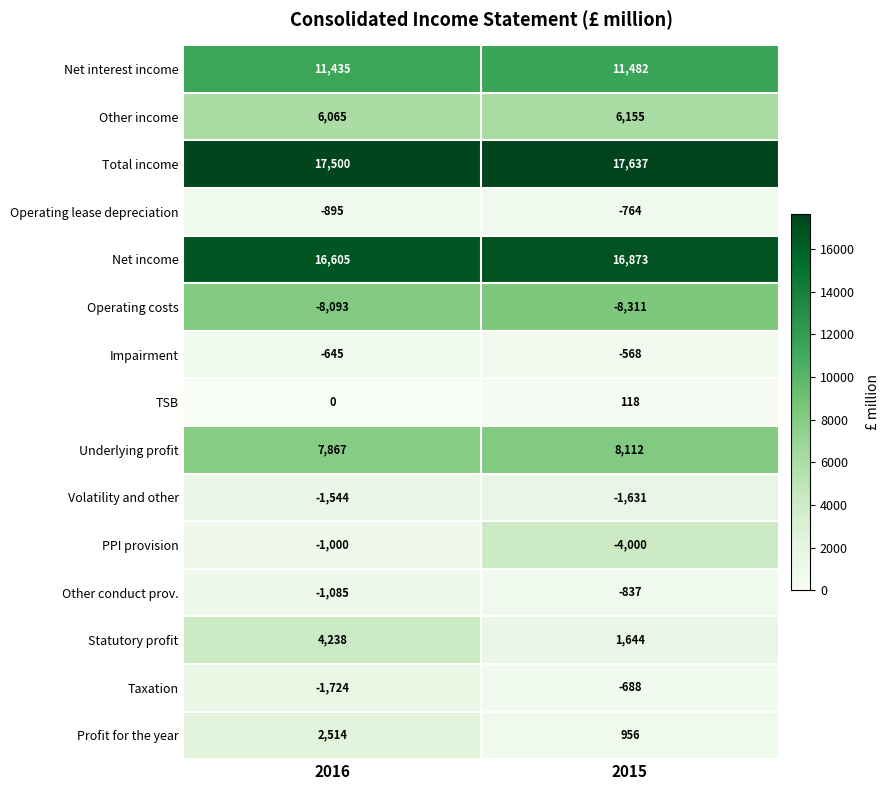

Reading left to right, extract all data points from this chart.

Net interest income: 11435	11482
Other income: 6065	6155
Total income: 17500	17637
Operating lease depreciation: -895	-764
Net income: 16605	16873
Operating costs: -8093	-8311
Impairment: -645	-568
TSB: 0	118
Underlying profit: 7867	8112
Volatility and other: -1544	-1631
PPI provision: -1000	-4000
Other conduct prov.: -1085	-837
Statutory profit: 4238	1644
Taxation: -1724	-688
Profit for the year: 2514	956